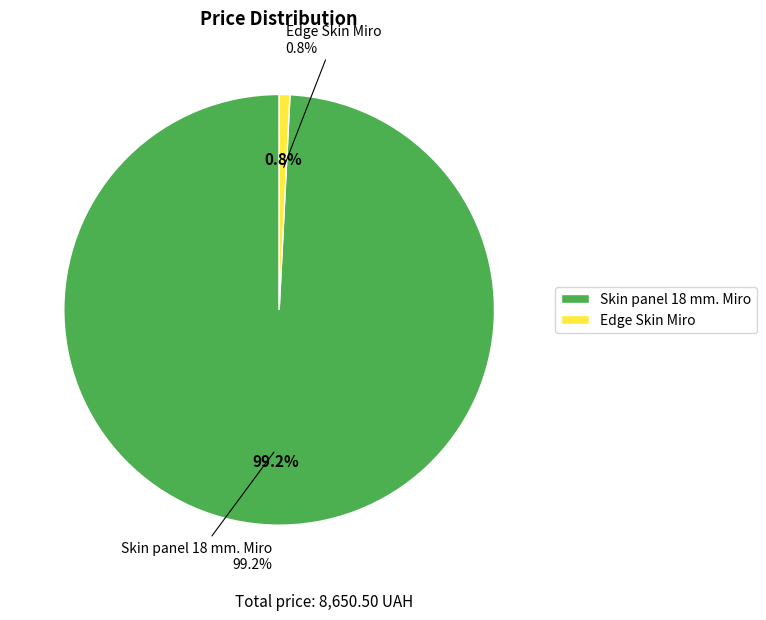

Is the sum of Edge Skin Miro and Skin panel 18 mm. Miro greater than half?

Yes